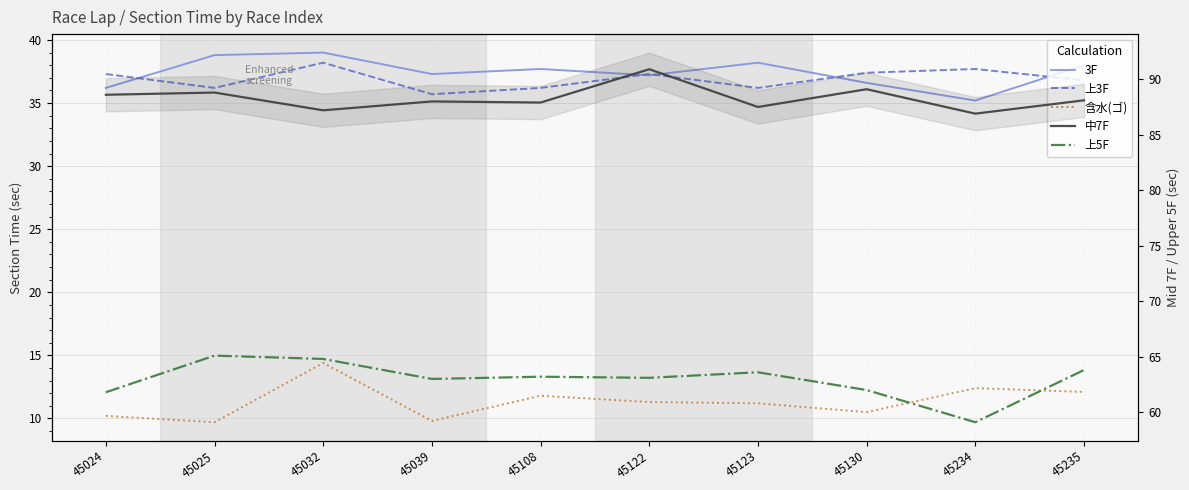

How many interior local valleys does the 上5F series have?

3